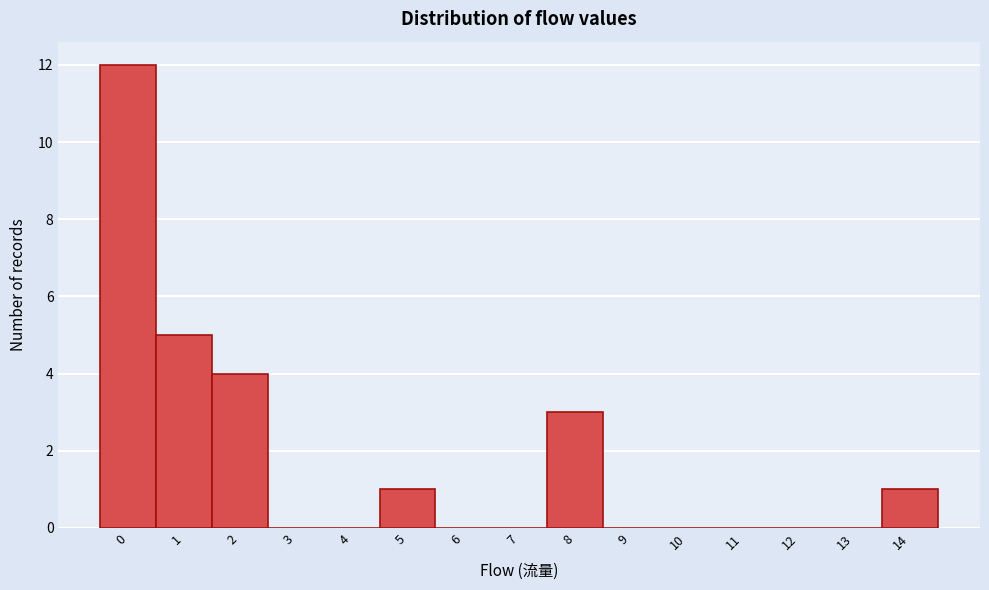

Reading left to right, transcribe this chart: for each bar, give the range it covers on the x-axis and its height. The values are not printed on the chart, so give them approximately, as read against the axis.

-0.5 to 0.5: 12
0.5 to 1.5: 5
1.5 to 2.5: 4
2.5 to 3.5: 0
3.5 to 4.5: 0
4.5 to 5.5: 1
5.5 to 6.5: 0
6.5 to 7.5: 0
7.5 to 8.5: 3
8.5 to 9.5: 0
9.5 to 10.5: 0
10.5 to 11.5: 0
11.5 to 12.5: 0
12.5 to 13.5: 0
13.5 to 14.5: 1